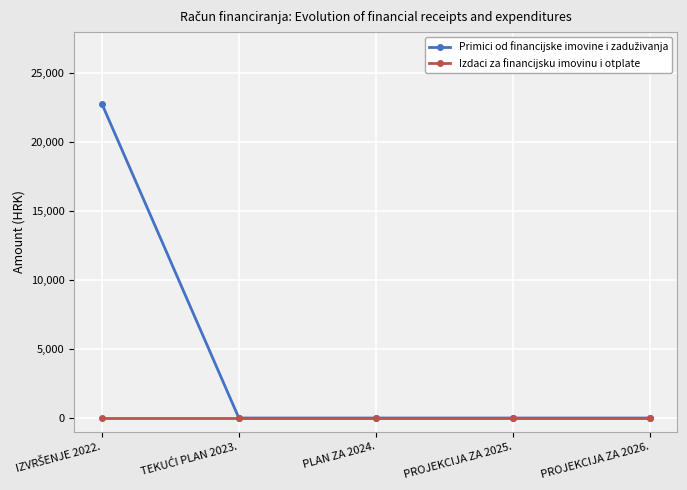

The value of Izdaci za financijsku imovinu i otplate at PROJEKCIJA ZA 2026. is 0.0. True or false?

True